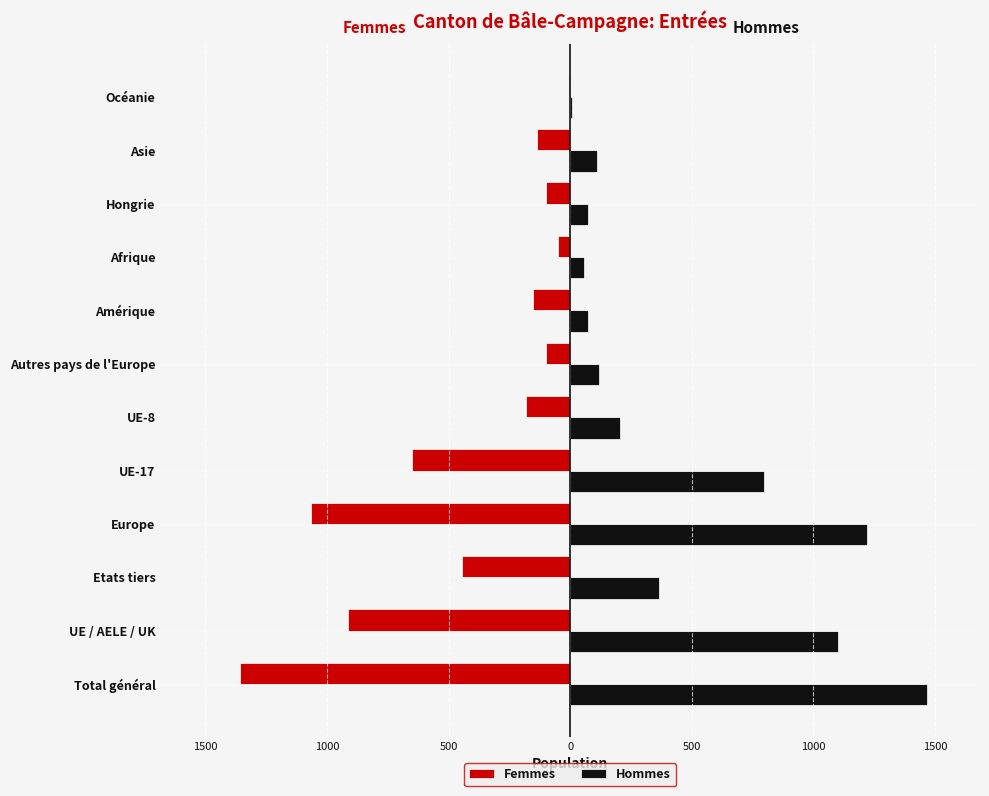

List the series in order of their overall mean, highest first.

Hommes, Femmes